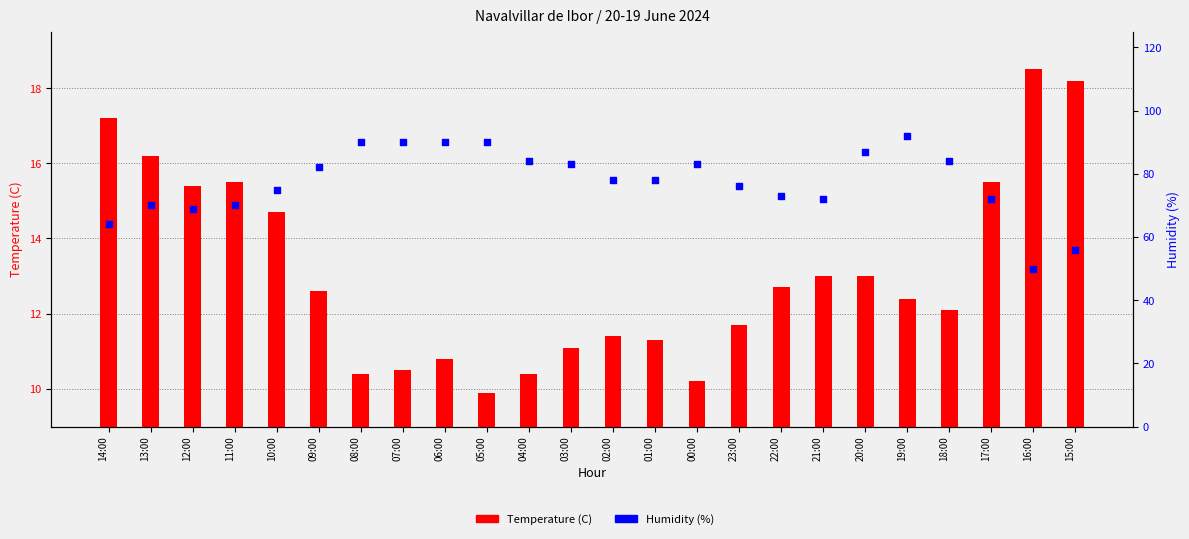

At how many categories does at least one series exceed 68?

21